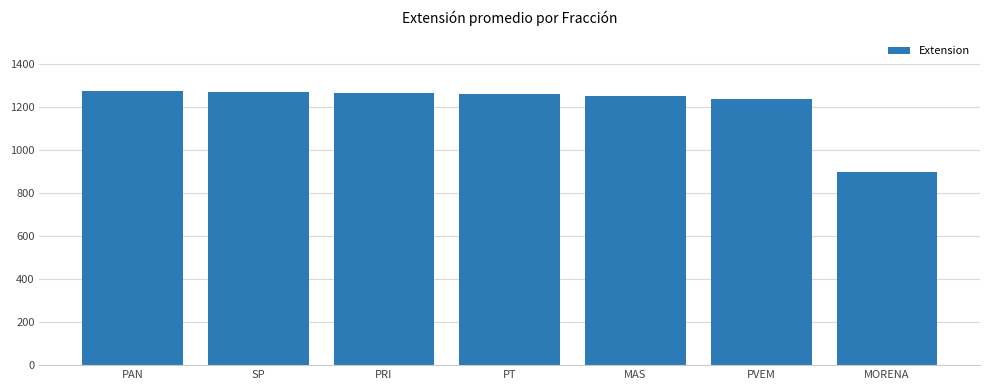

What is the label of the 4th bar from the left?

PT